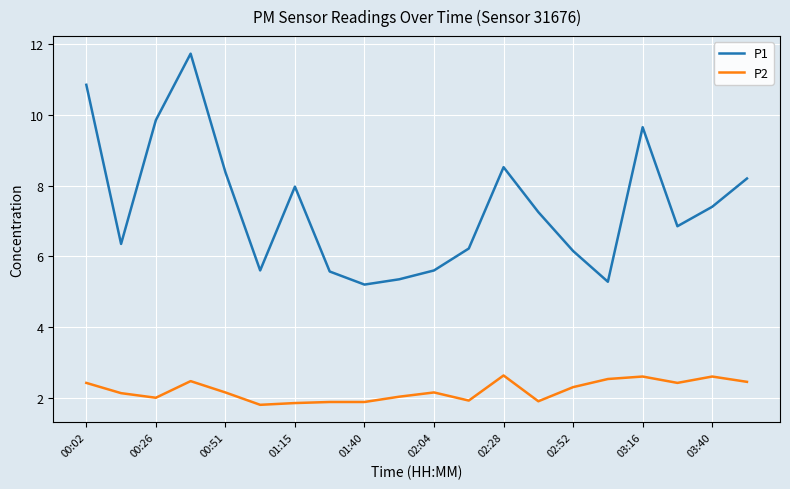

Which series has the largest total across all categories?

P1